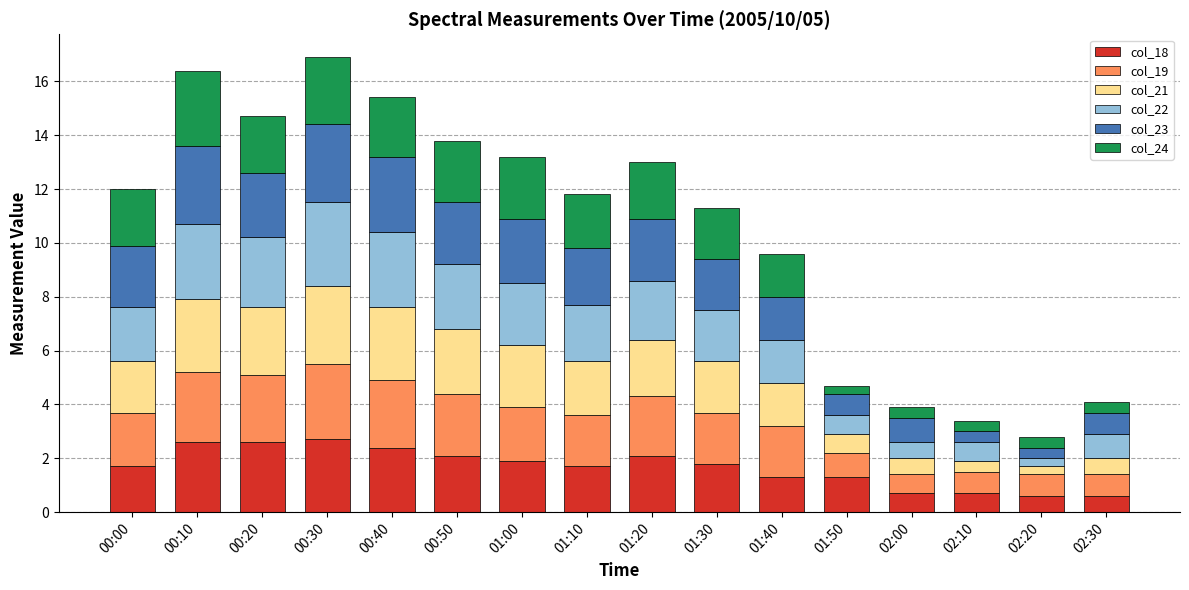

What is the highest value of the col_18 series?

2.7